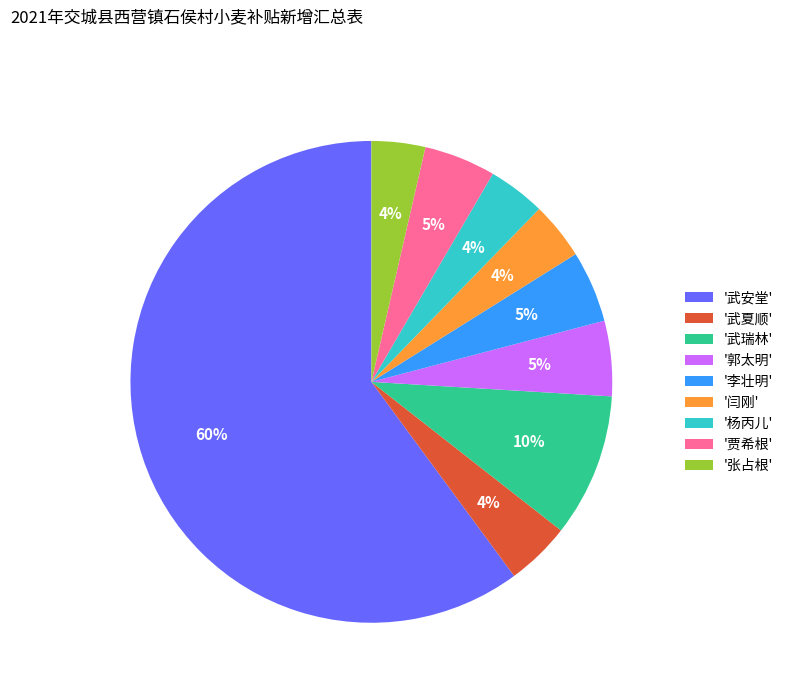

Which category has the biggest portion of the pie?

'武安堂'